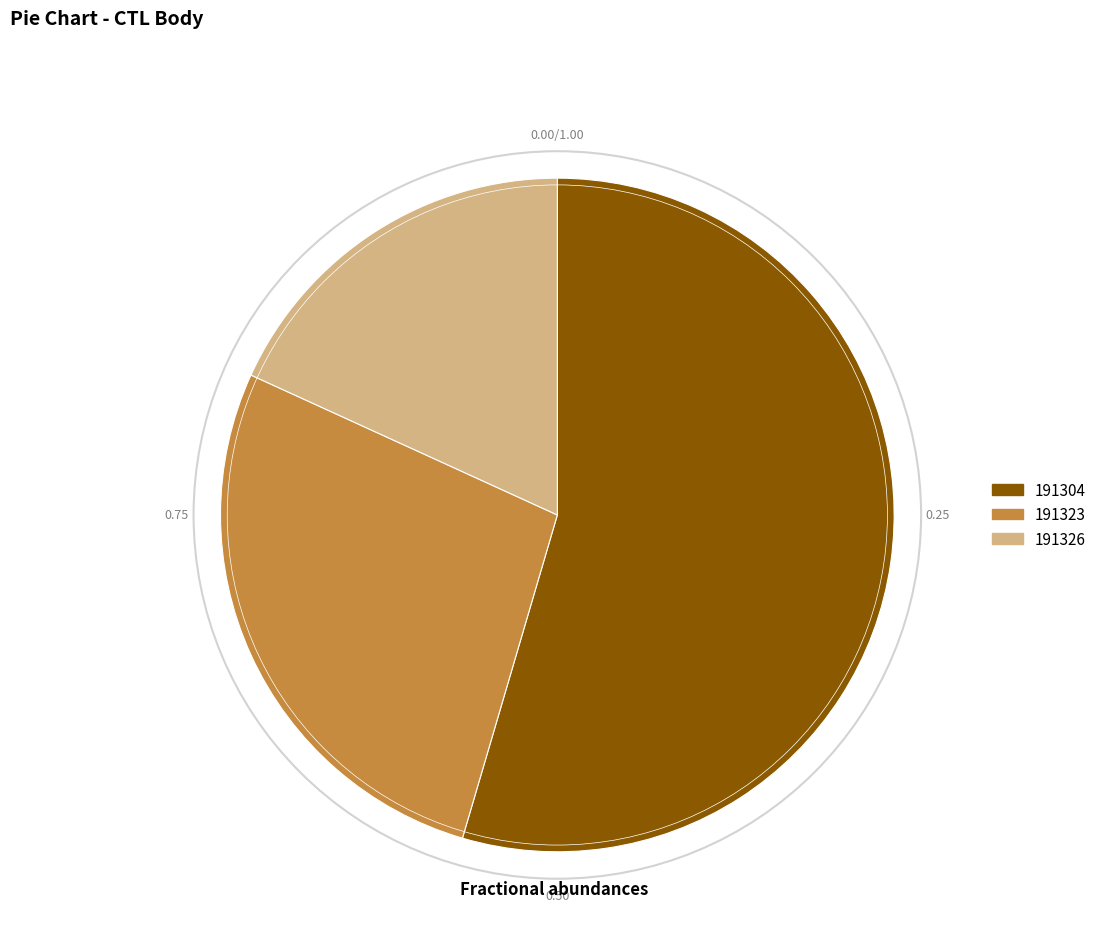

The 191326 slice represents 6% of the pie. True or false?

False